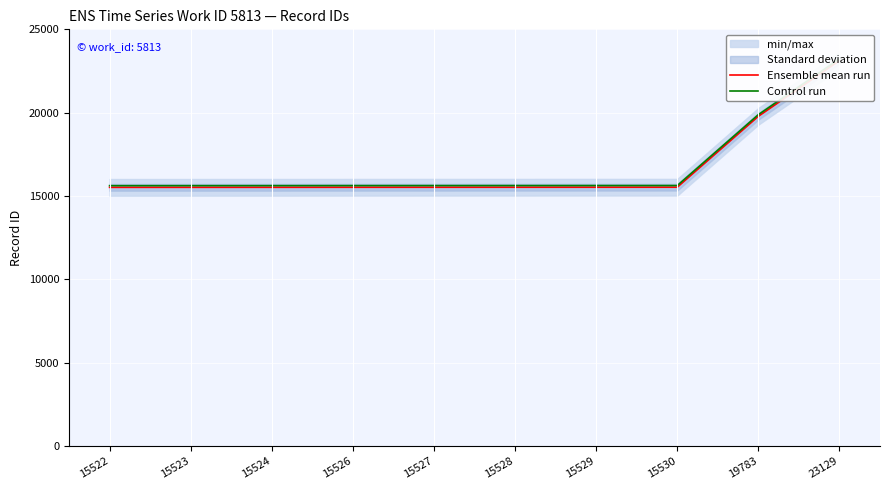

What is the difference between the highest and lowest values at 15527?

100